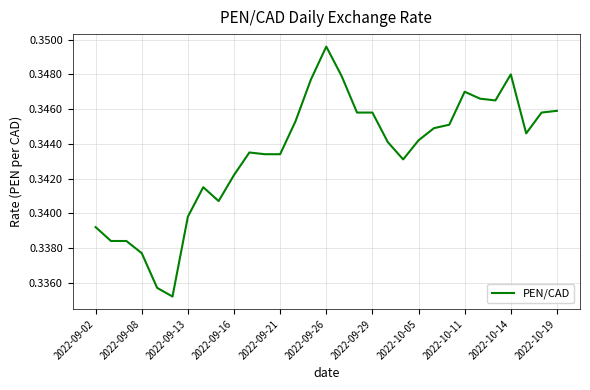

How many lines are shown in the chart?

1